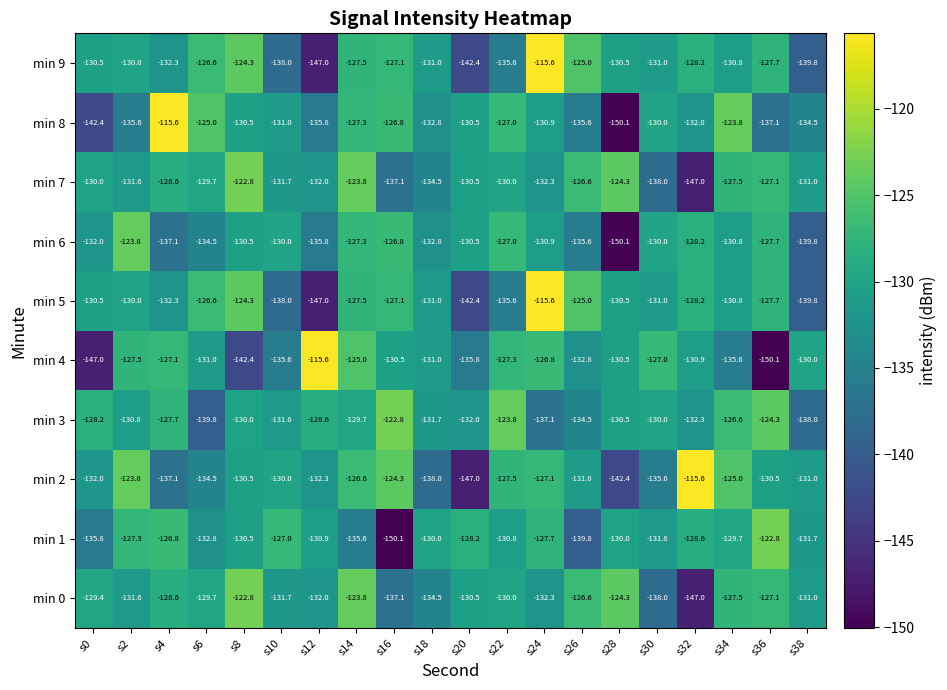

Where does the min 0 series first go above -130?

s0